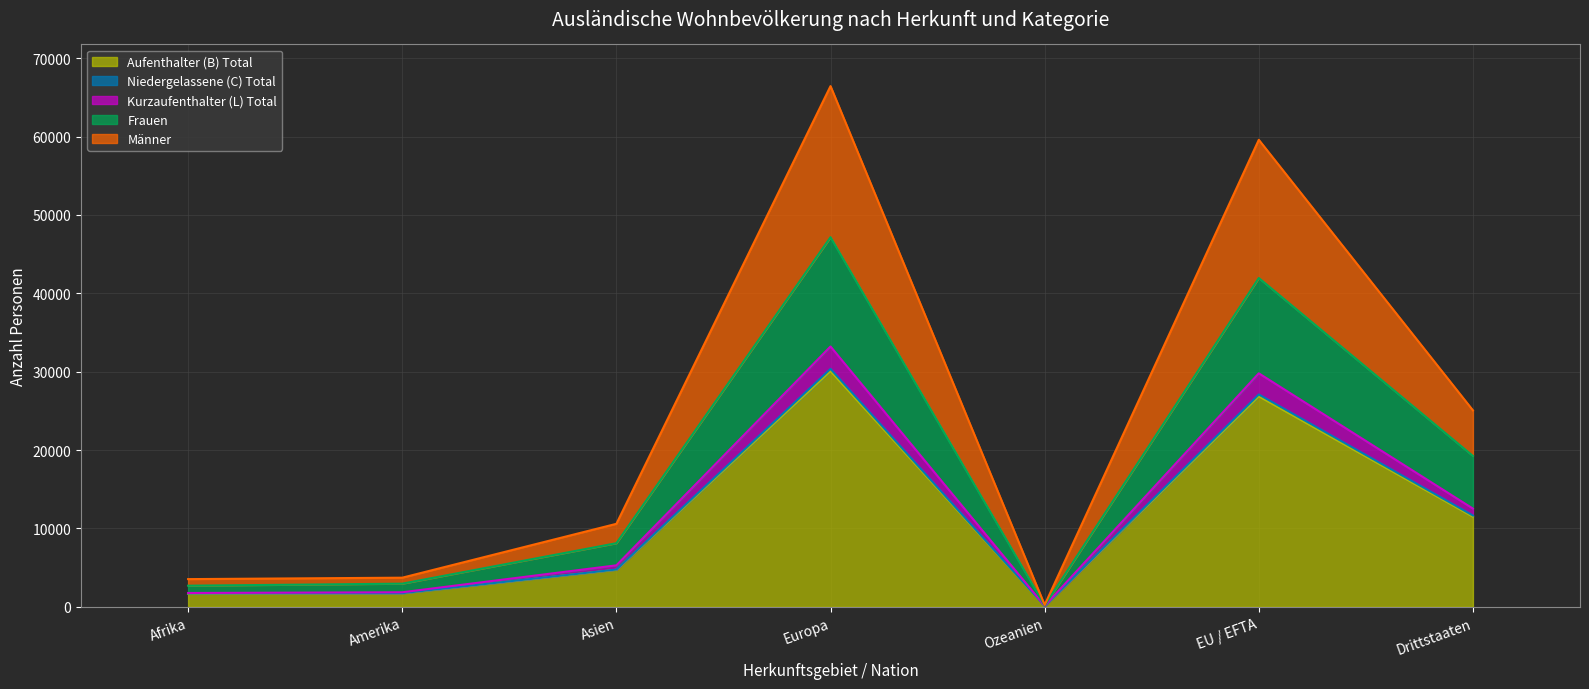

Which category has the lowest value in the Aufenthalter (B) Total series?

Ozeanien